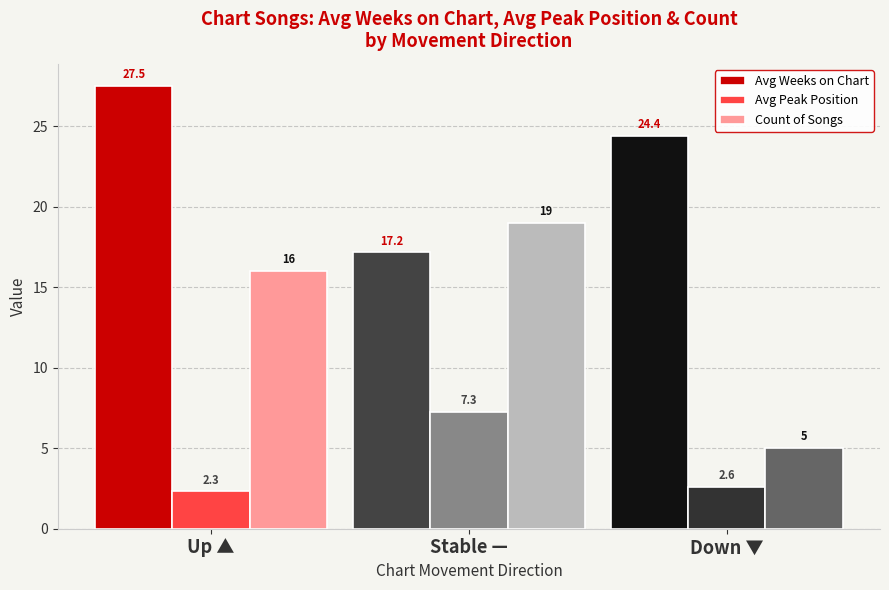

True or false: Avg Peak Position has a value of 7.3 at Stable —.

True